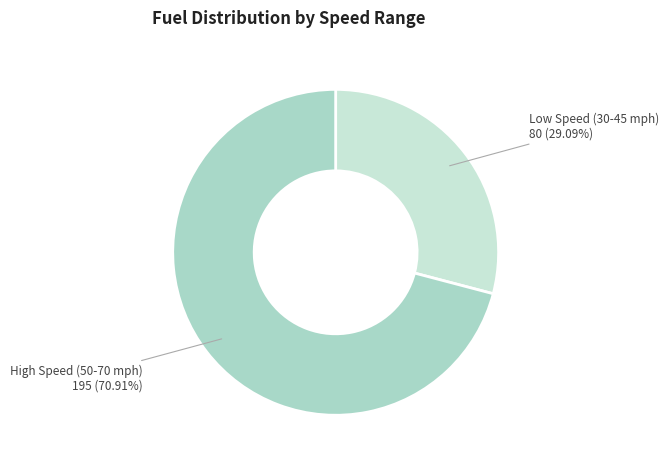

How many slices are in this pie chart?

2